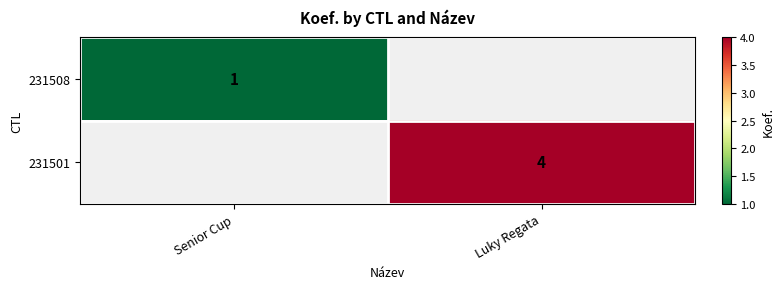

How many values in 231501 are above zero?

1